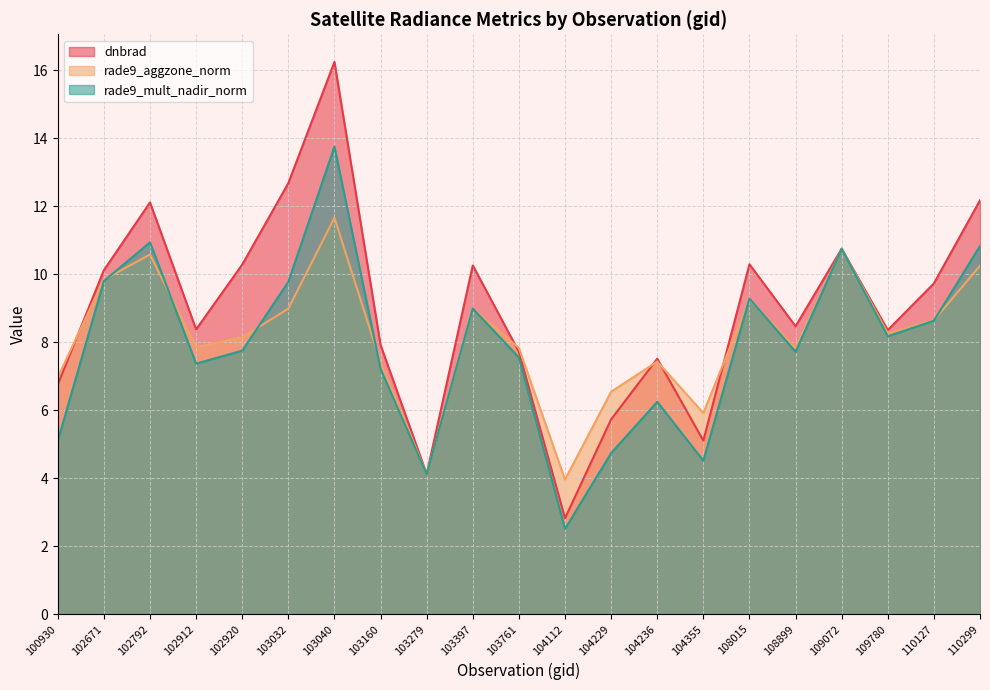

True or false: rade9_mult_nadir_norm has more than 0 interior local peaks.

True